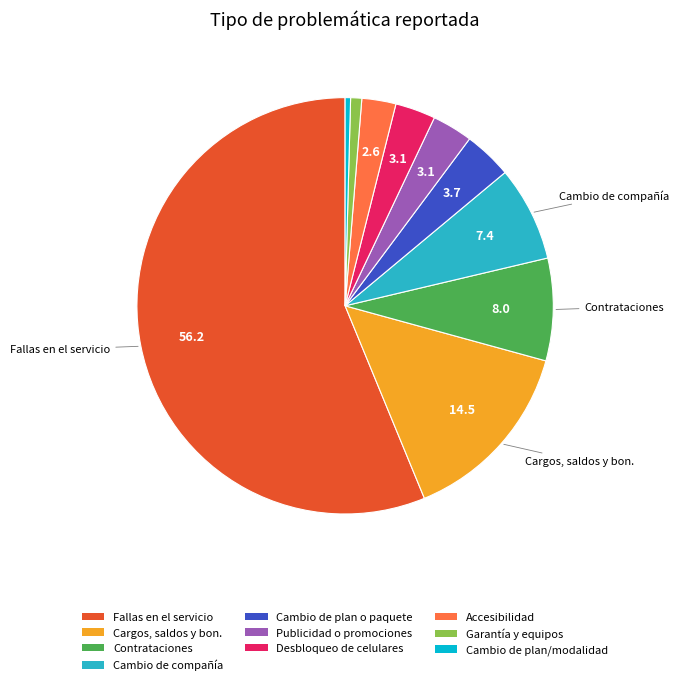

Does any single category account for the majority?

Yes